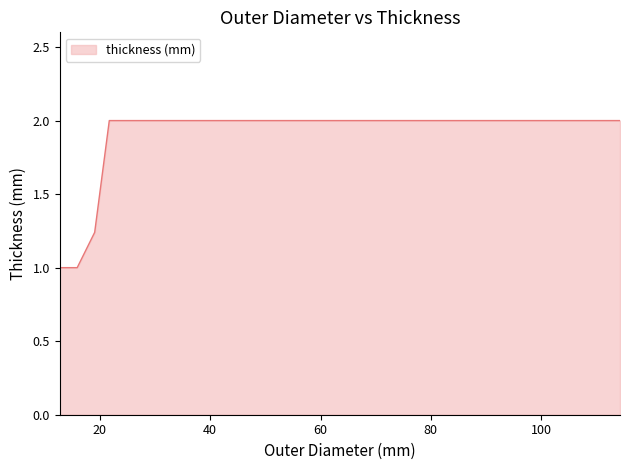

What is the difference between the maximum and minimum values?

1.0